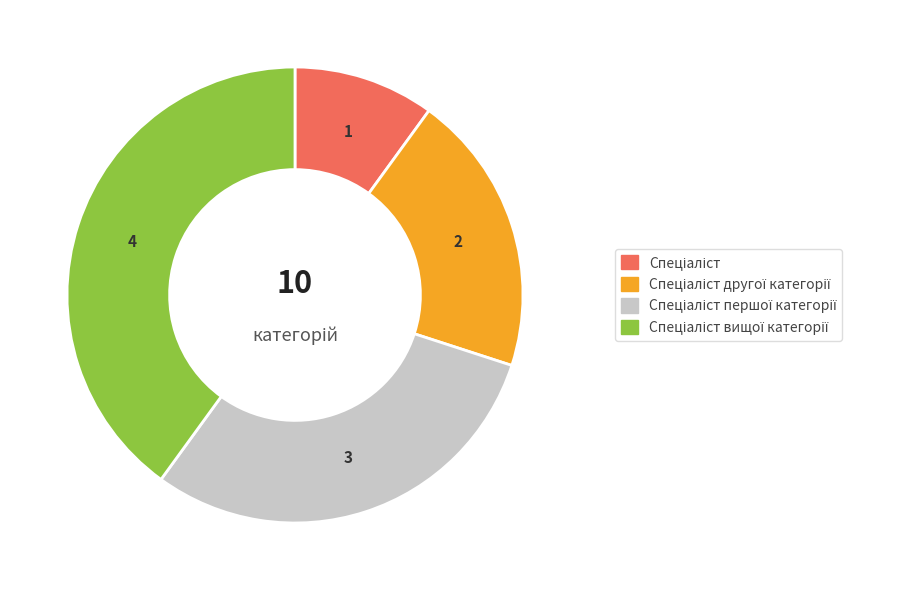

How many slices are in this pie chart?

4